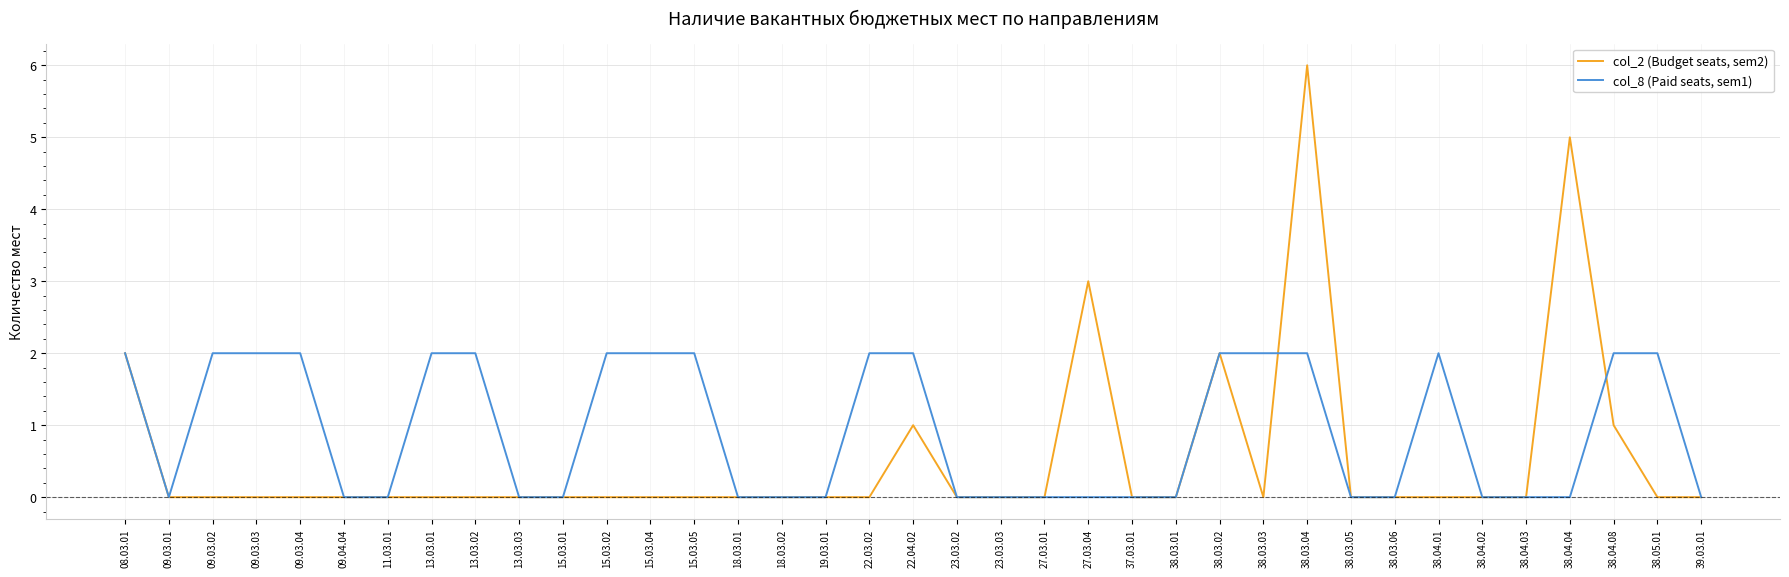

Which series changed the most between 15.03.04 and 38.03.04?

col_2 (Budget seats, sem2)